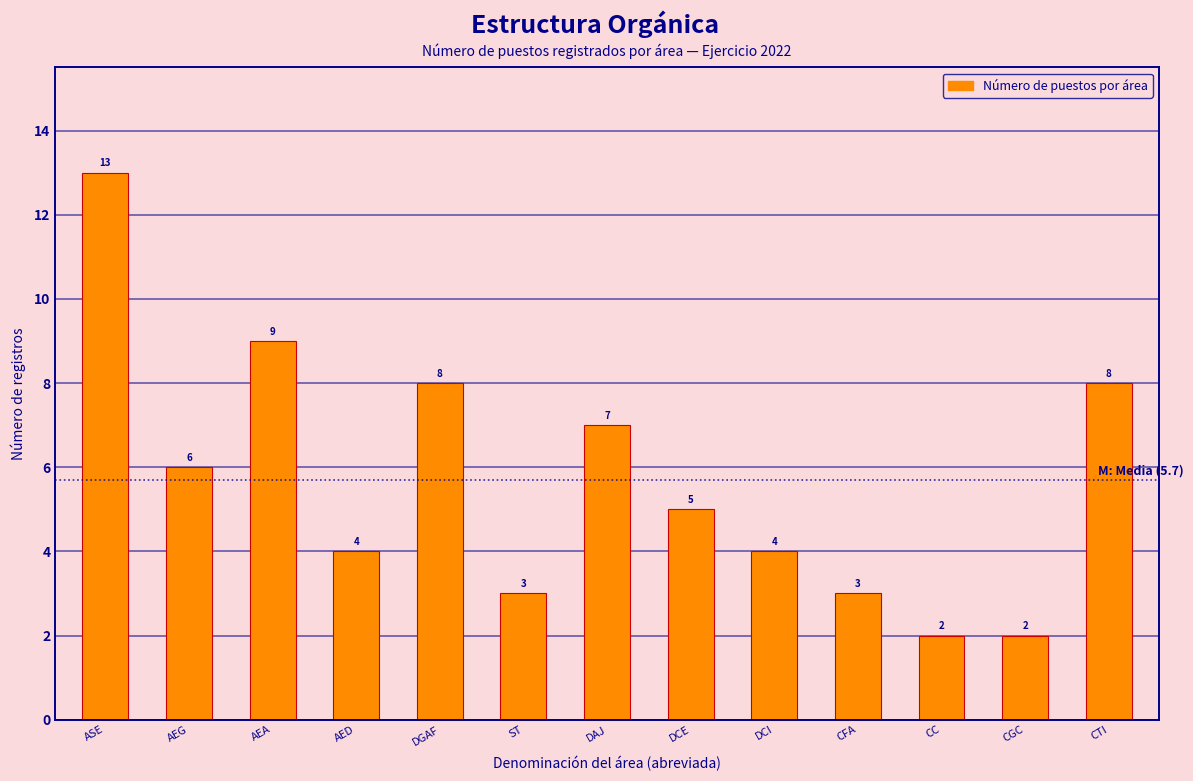

Reading left to right, transcribe all the data shown in this chart.

ASE=13	AEG=6	AEA=9	AED=4	DGAF=8	ST=3	DAJ=7	DCE=5	DCI=4	CFA=3	CC=2	CGC=2	CTI=8